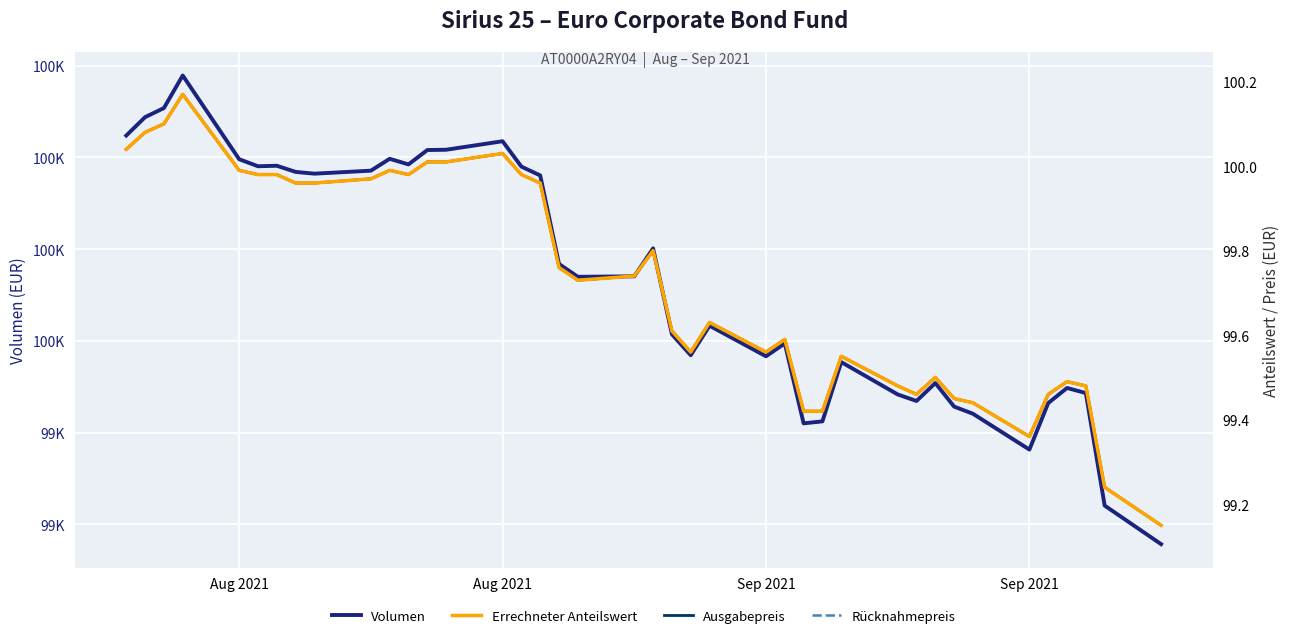

Rank the series by their maximum value, from highest to lowest.

Volumen, Errechneter Anteilswert, Ausgabepreis, Rücknahmepreis